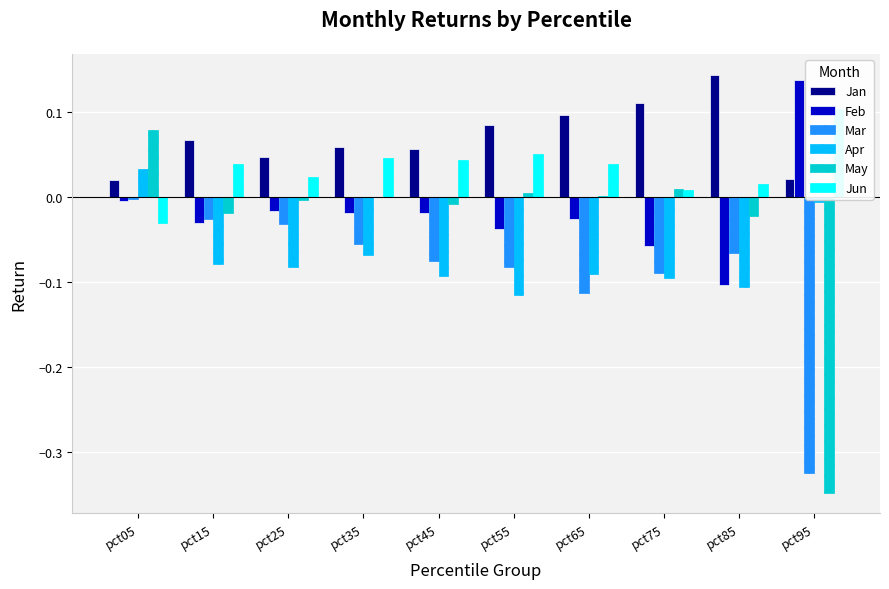

List the labels in order of Feb value, largest first.

pct95, pct05, pct25, pct45, pct35, pct65, pct15, pct55, pct75, pct85